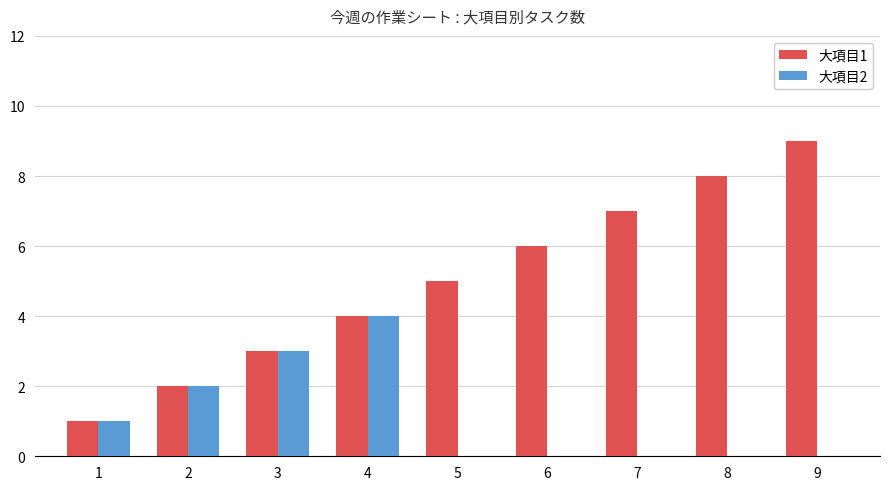

Count the number of categories in the chart.

9